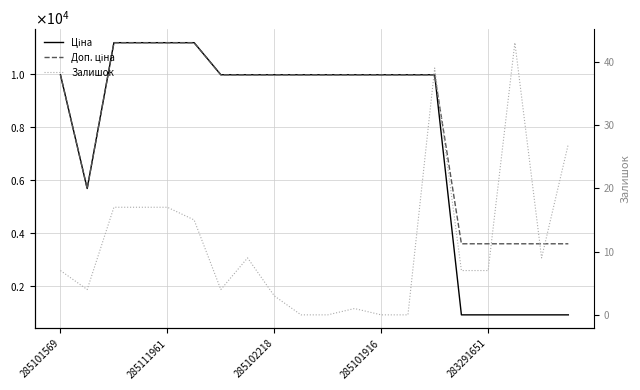

Is the value of Залишок at 12 greater than the value of Ціна at 18?

No